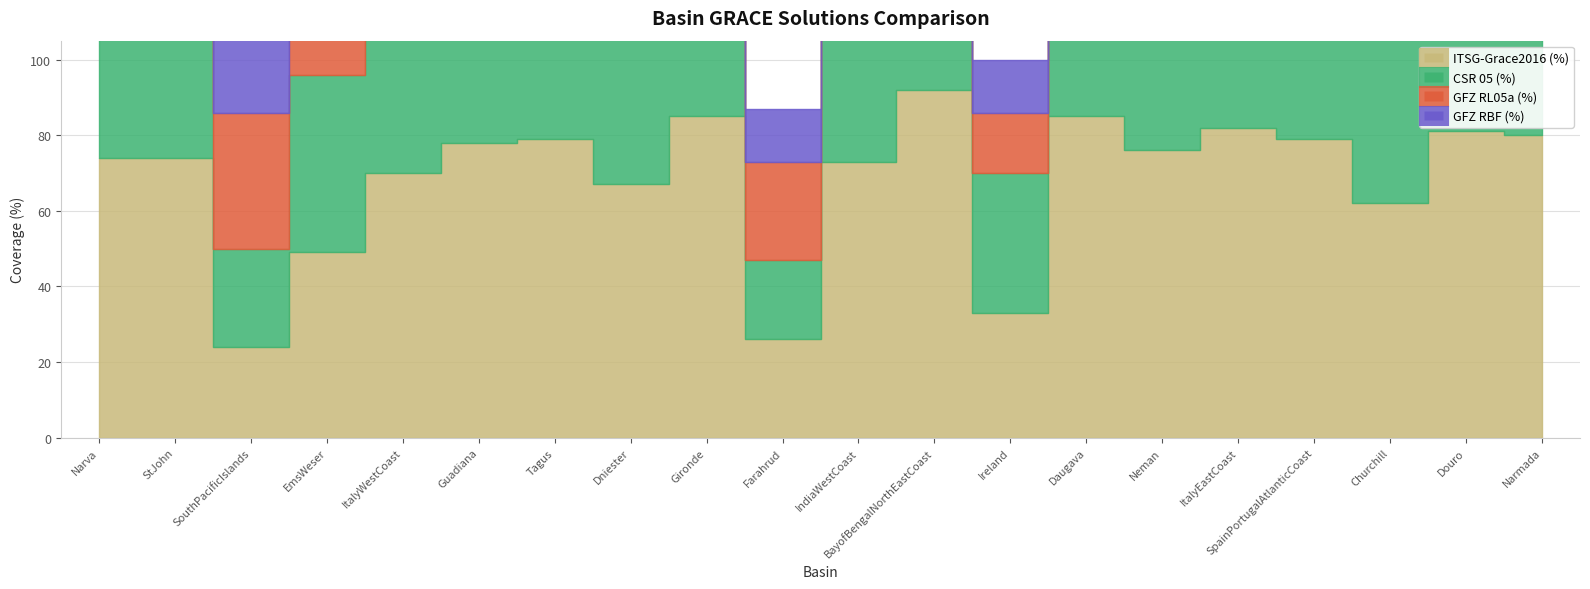

What is the minimum value for GFZ RL05a (%)?

16